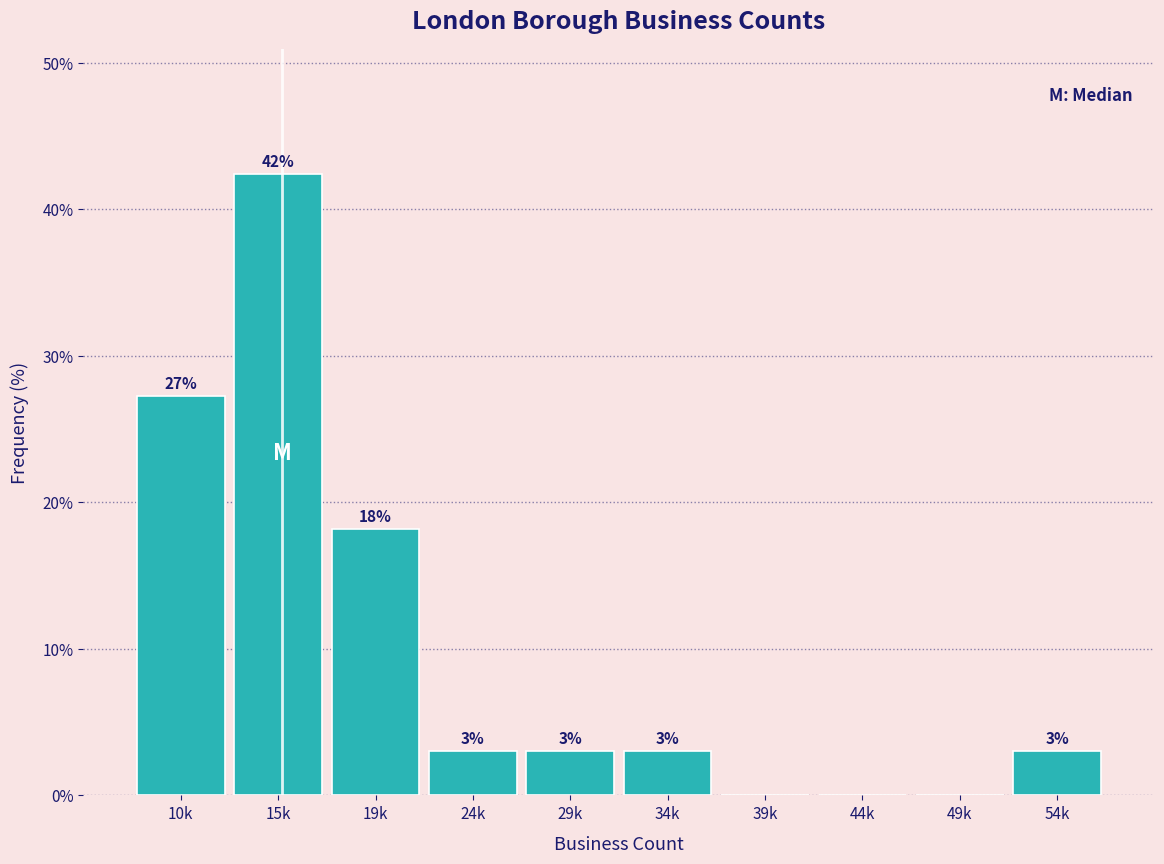

Which has a higher value, 39k or 34k?

34k